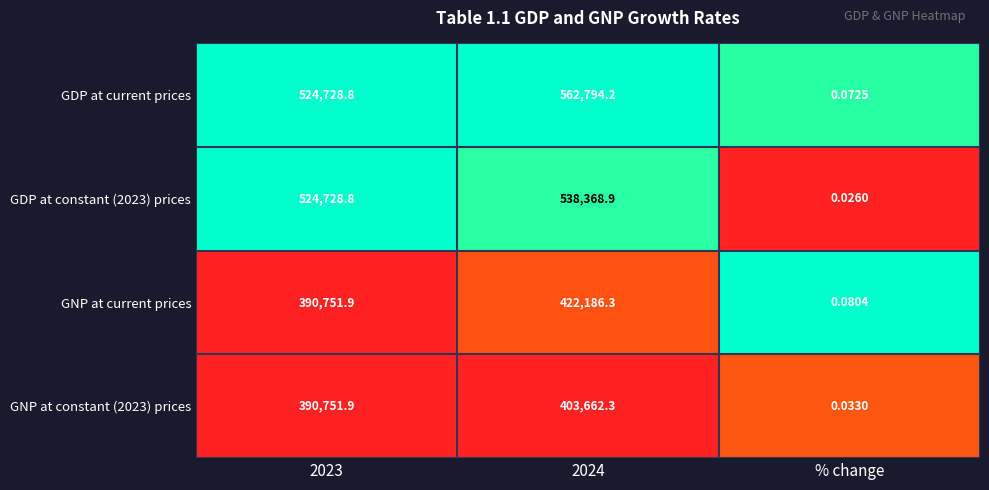

Which series has the largest total across all categories?

GDP at current prices